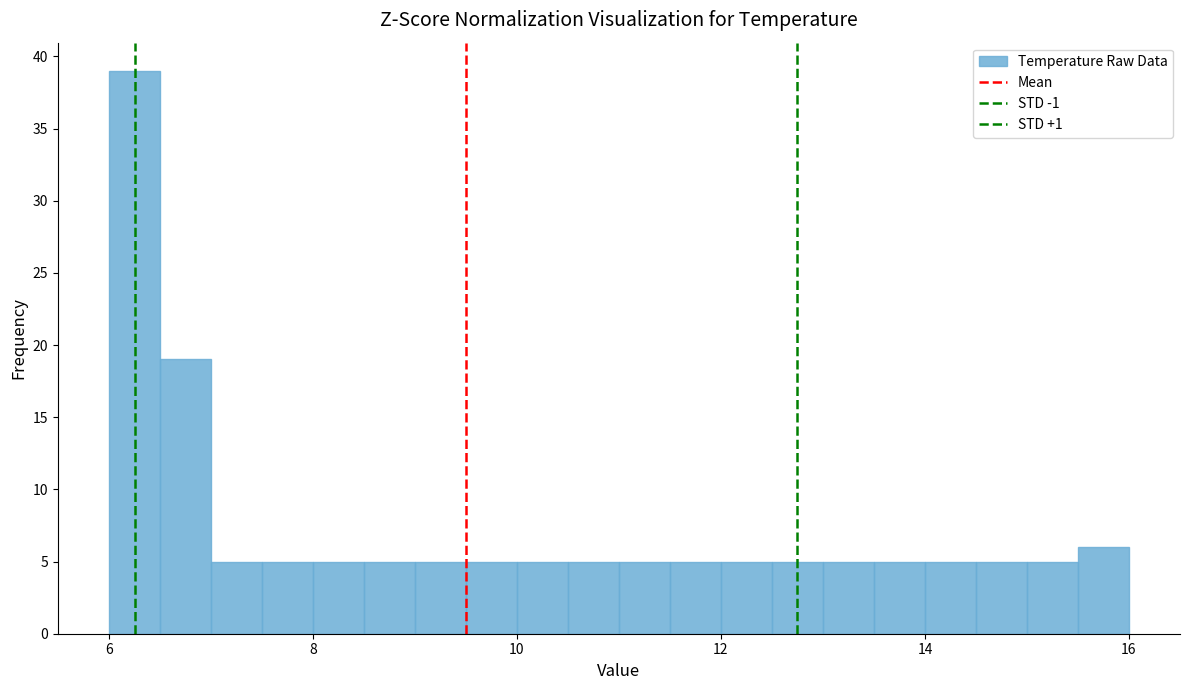

Read against the x-axis, roughly where is the centre of the tallest bar?

6.2